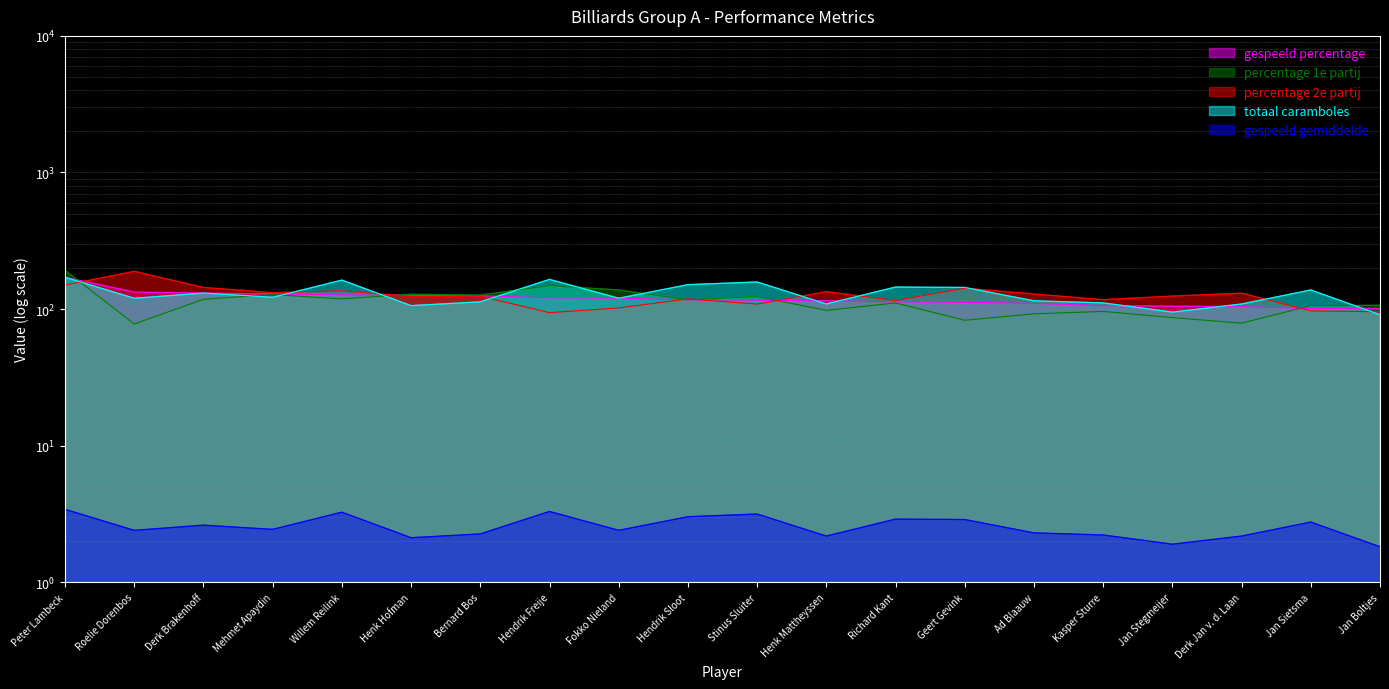

The gespeeld percentage series shows 146.6 at Derk Jan v. d. Laan. True or false?

False